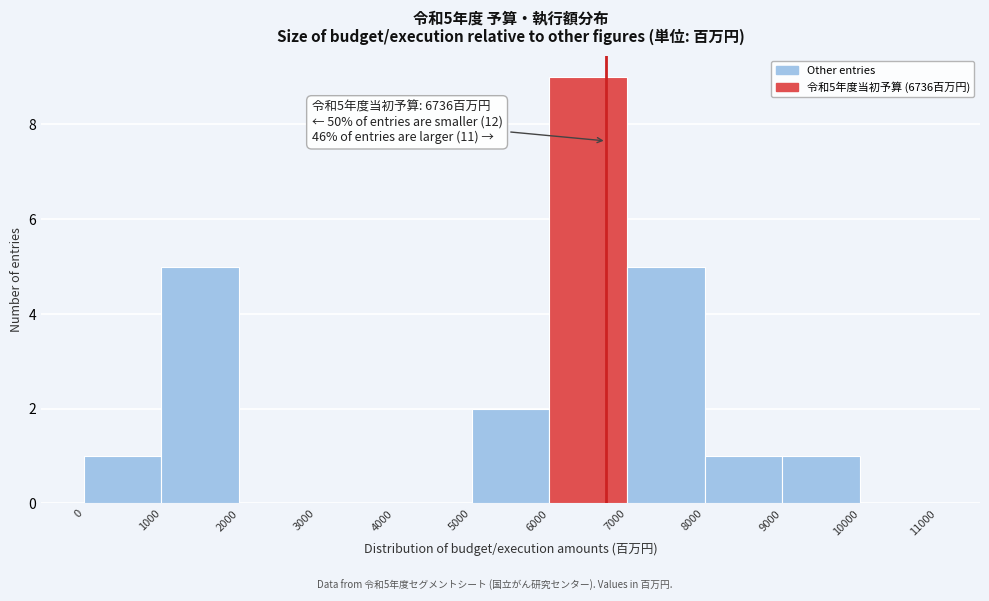

Over which range of the x-axis is the bar tallest?

6000 to 7000